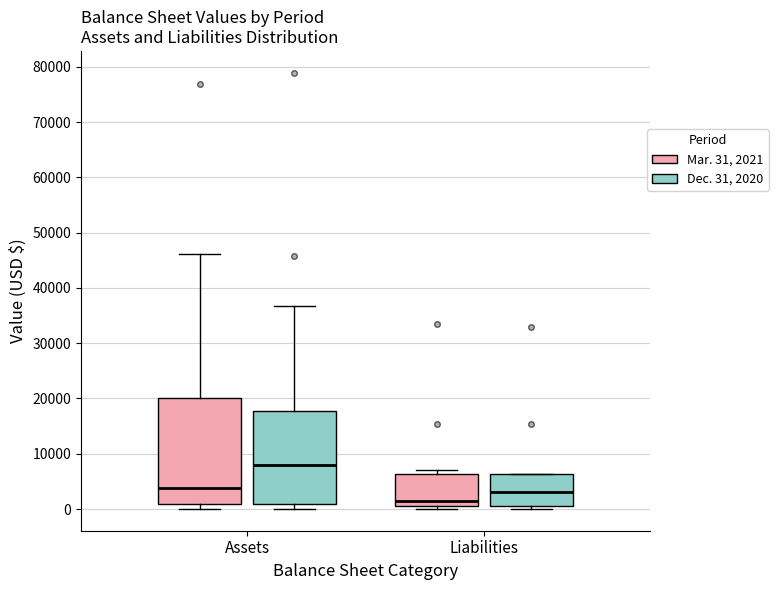

Which box has the lowest median line?

Liabilities (Mar. 31, 2021)